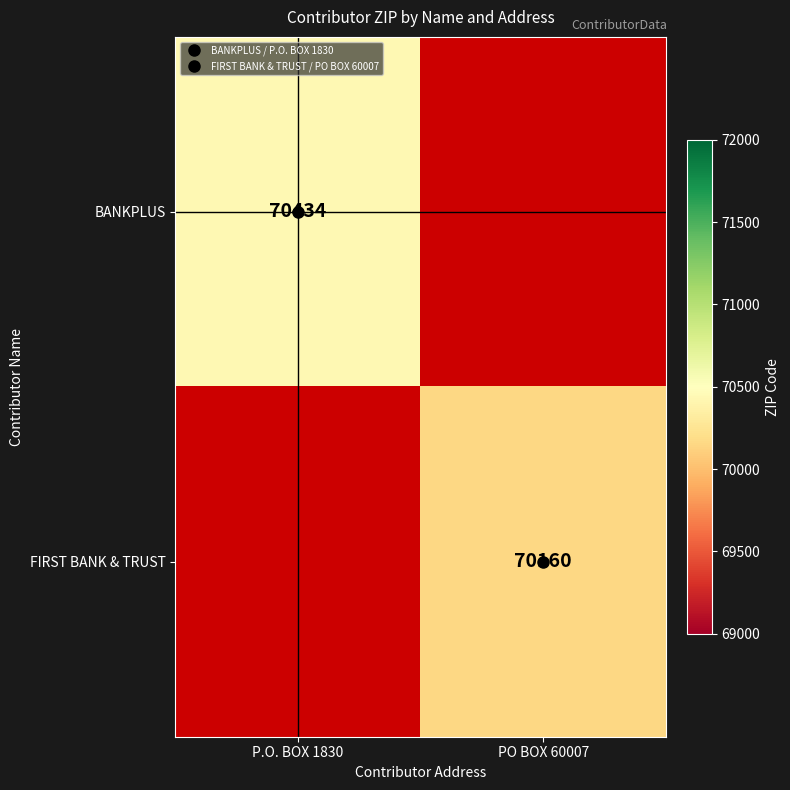

List the labels in order of BANKPLUS value, largest first.

P.O. BOX 1830, PO BOX 60007